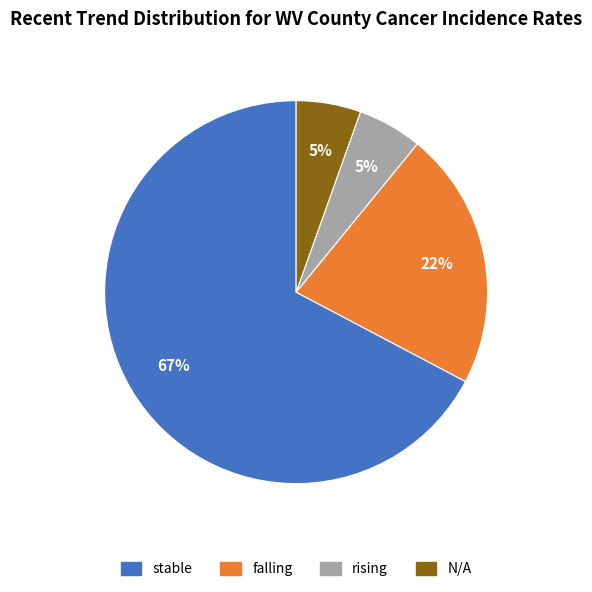

Approximately how many times larger is the value at falling compared to stable?

0.3